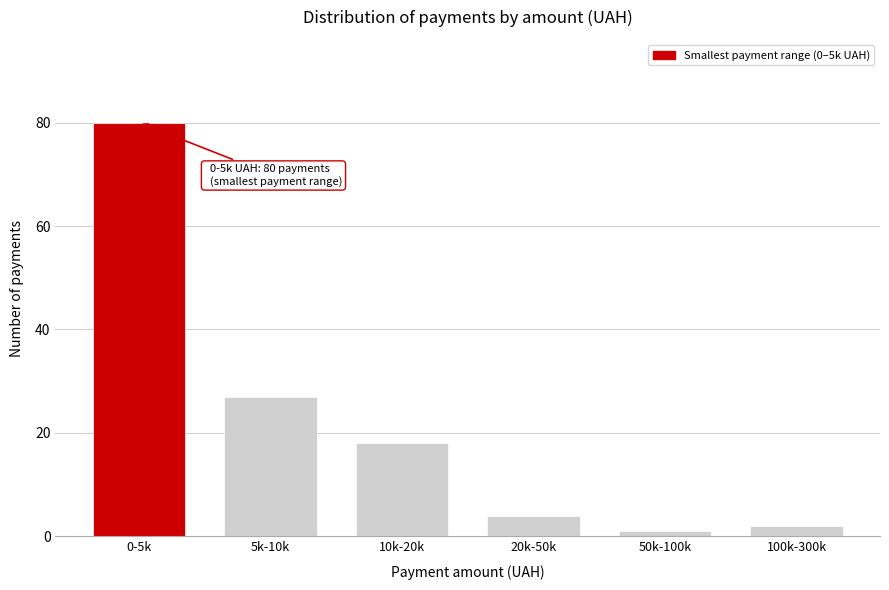

Reading left to right, what are all the values shown in this chart?

80	27	18	4	1	2